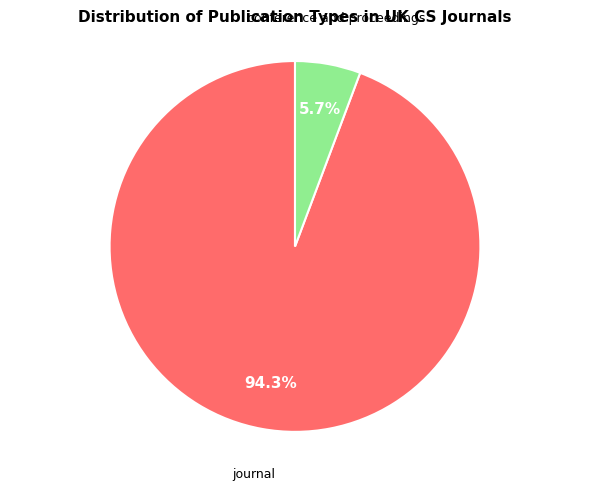

Count the number of slices in the pie.

2